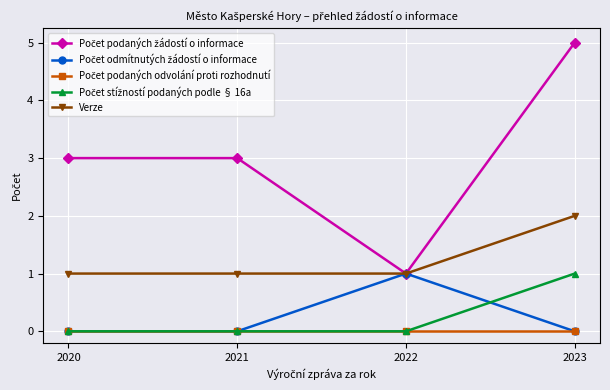

The value of Verze at 2023 is 3. True or false?

False